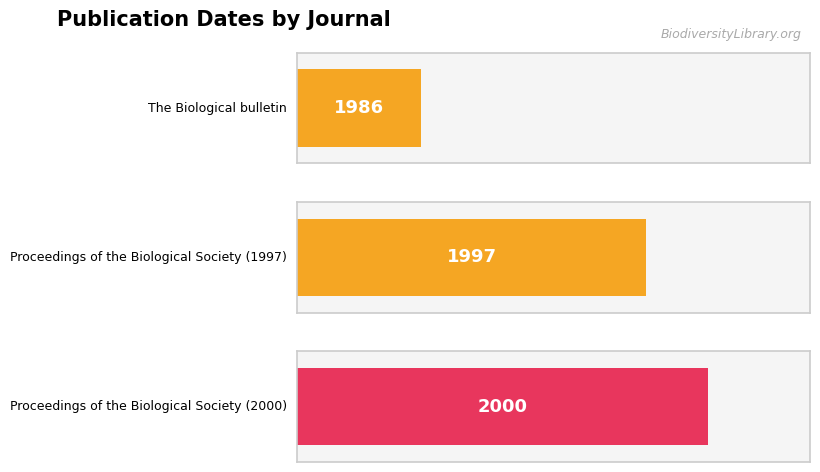

Reading right to left, what are all the values shown in this chart?

Proceedings of the Biological Society (2000)=2000	Proceedings of the Biological Society (1997)=1997	The Biological bulletin=1986